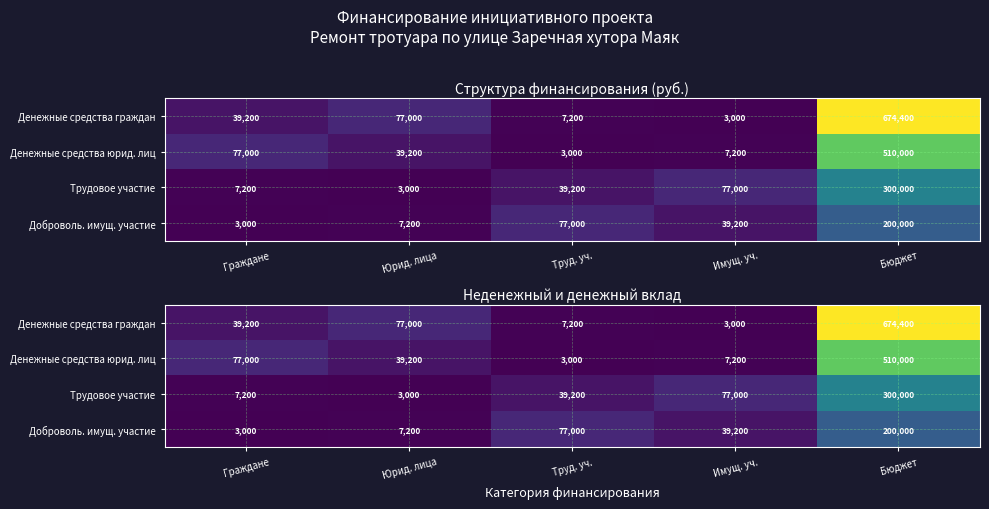

What is the total value across all series at Имущ. уч.?

126400